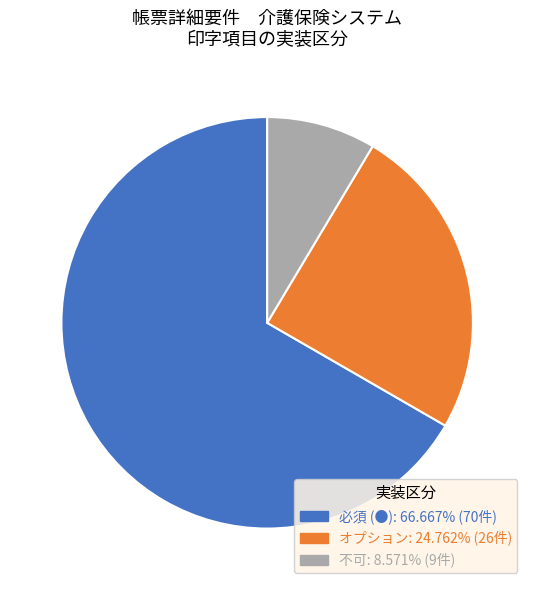

What is the smallest slice in the pie chart?

不可